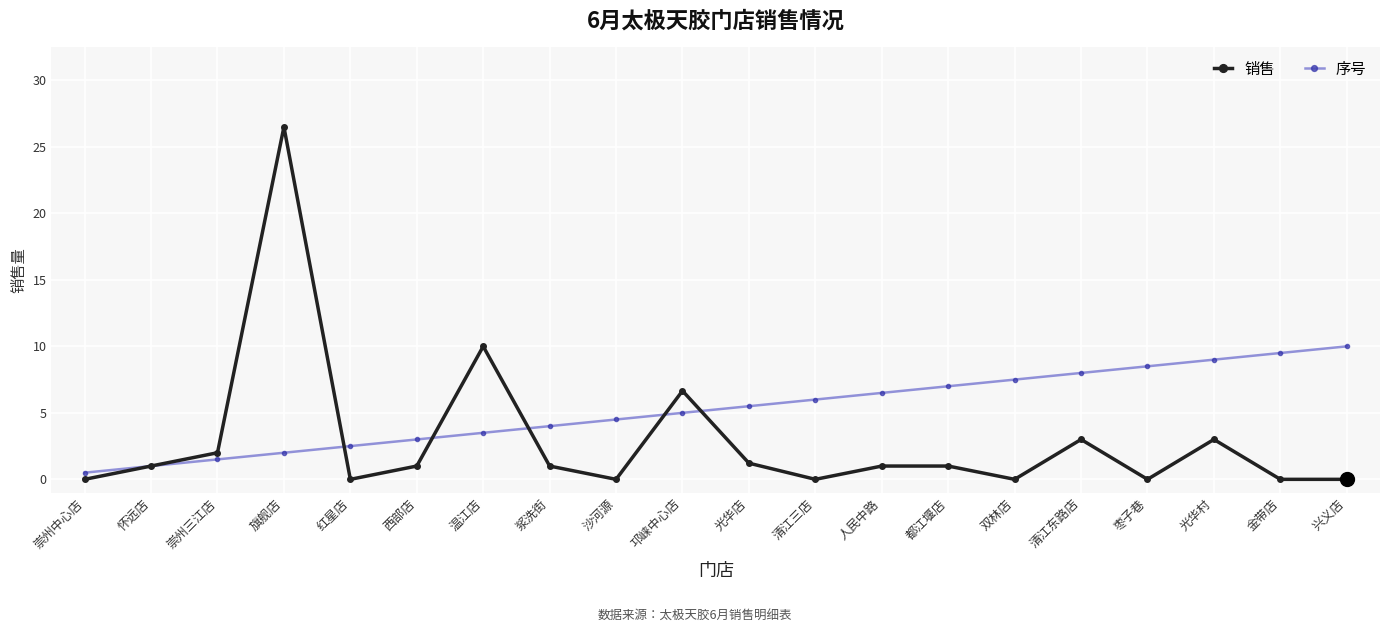

Reading left to right, extract all data points from this chart.

销售: 崇州中心店=0.0	怀远店=1.0	崇州三江店=2.0	旗舰店=26.5	红星店=0.0	西部店=1.0	温江店=10.0	浆洗街=1.0	沙河源=0.0	邛崃中心店=6.7	光华店=1.2	清江三店=0.0	人民中路=1.0	都江堰店=1.0	双林店=0.0	清江东路店=3.0	枣子巷=0.0	光华村=3.0	金带店=0.0	兴义店=0.0
序号: 崇州中心店=0.5	怀远店=1.0	崇州三江店=1.5	旗舰店=2.0	红星店=2.5	西部店=3.0	温江店=3.5	浆洗街=4.0	沙河源=4.5	邛崃中心店=5.0	光华店=5.5	清江三店=6.0	人民中路=6.5	都江堰店=7.0	双林店=7.5	清江东路店=8.0	枣子巷=8.5	光华村=9.0	金带店=9.5	兴义店=10.0